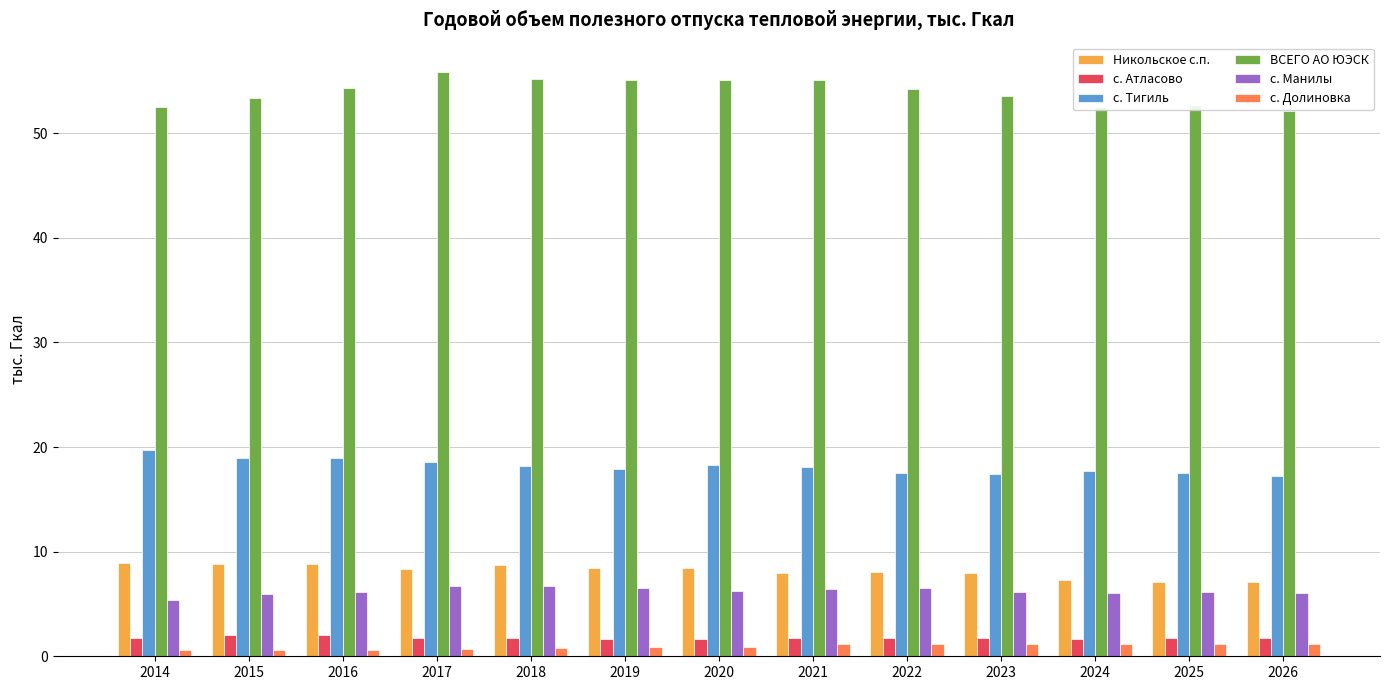

Is it true that с. Атласово equals 1.8 at 2026?

True